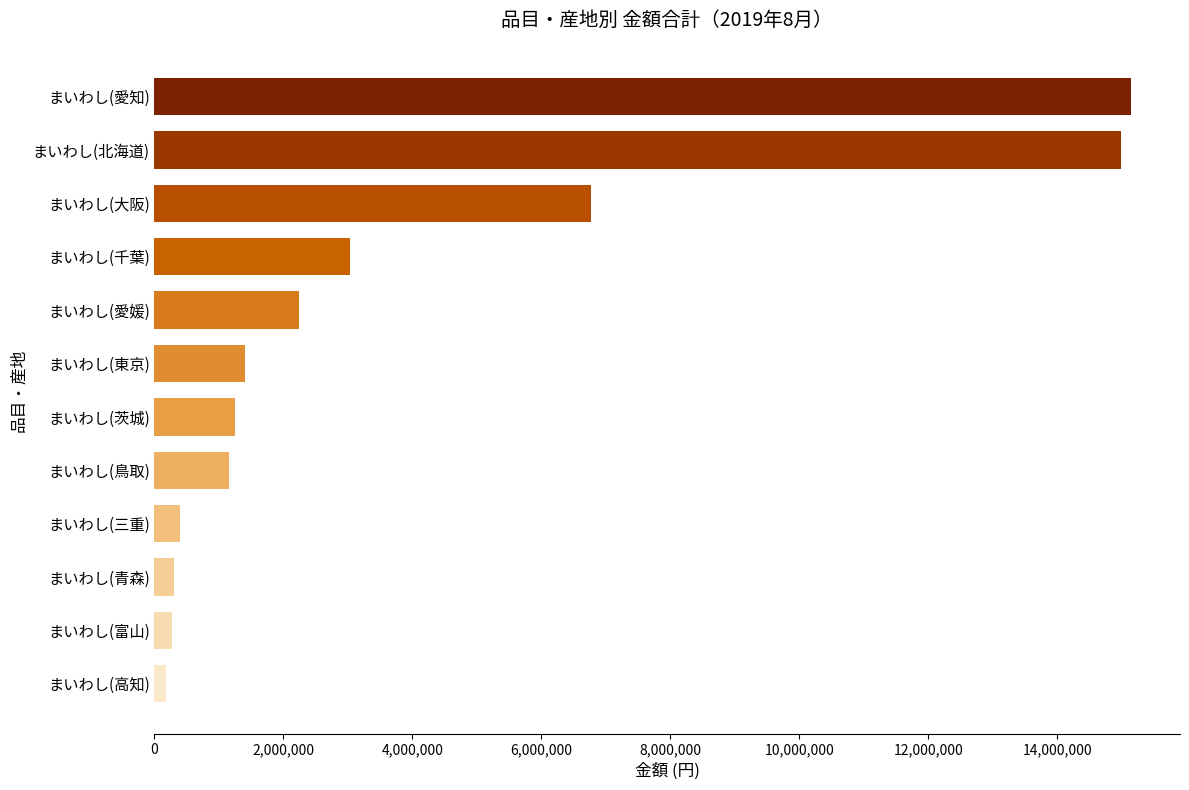

What is the value of the 9th bar from the top?

403002